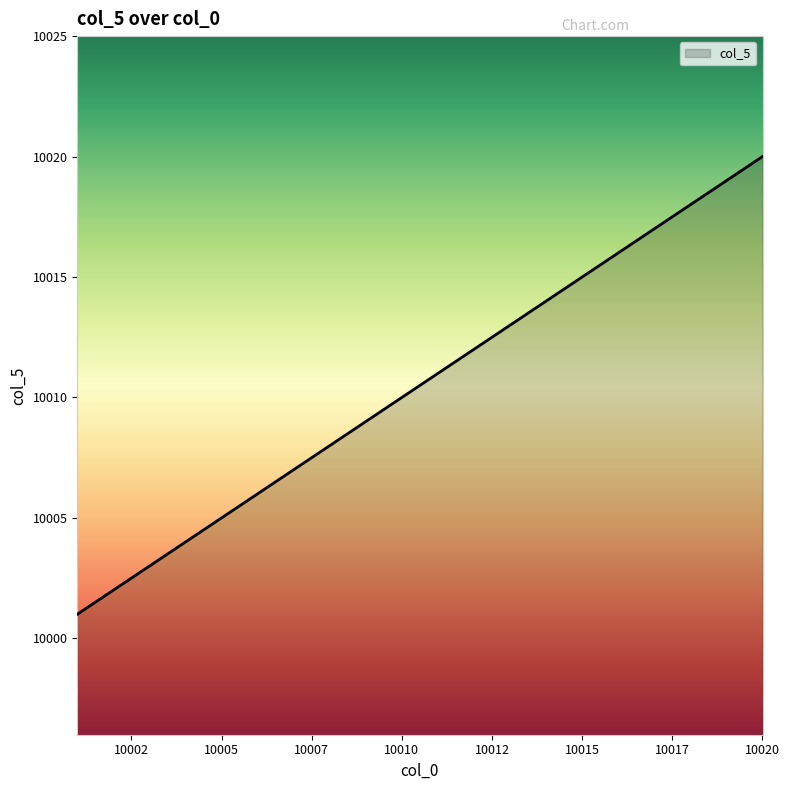

What is the maximum value shown in the chart?

10020